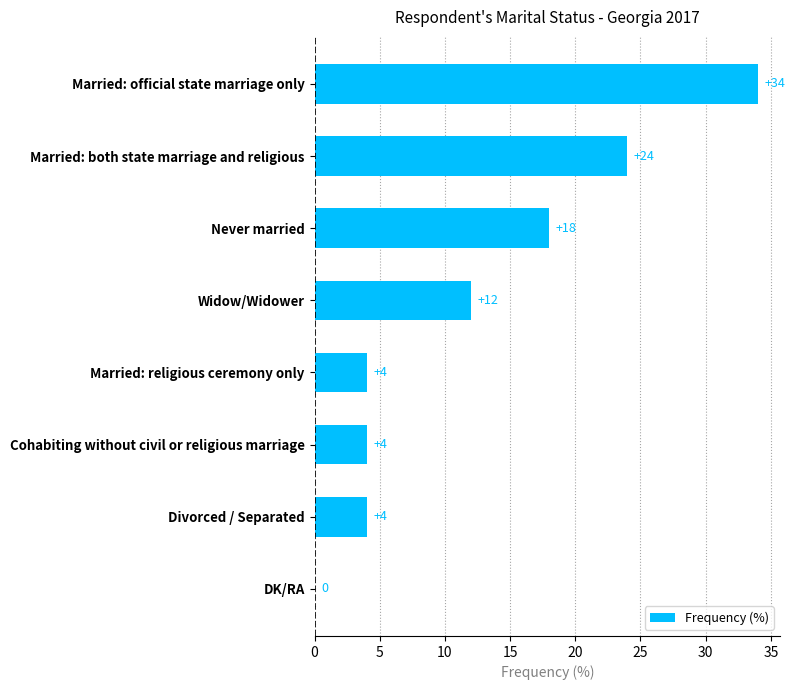

How many distinct data groups are displayed?

1